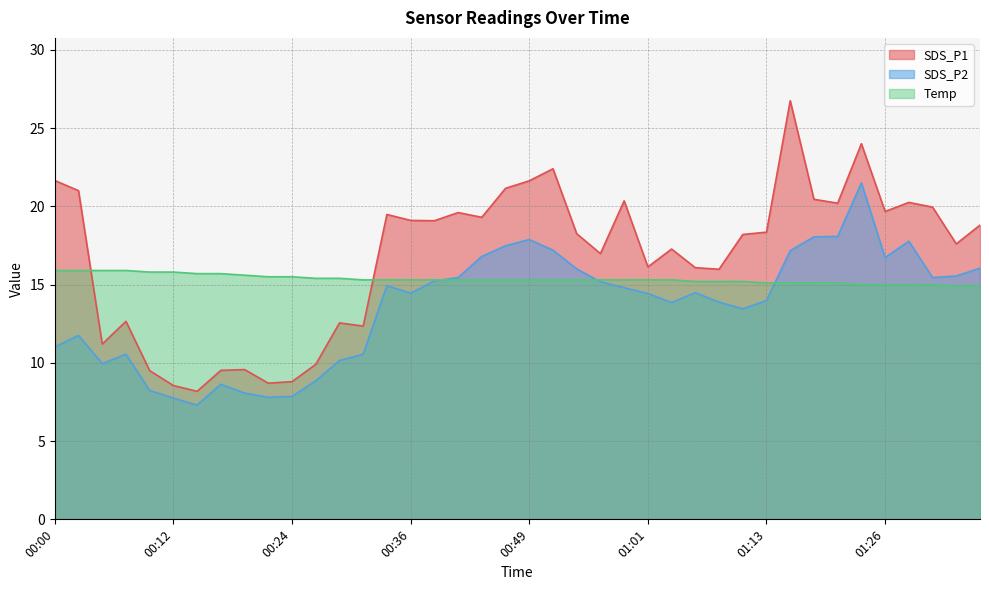

What is the total value across all series at 00:07?

39.1